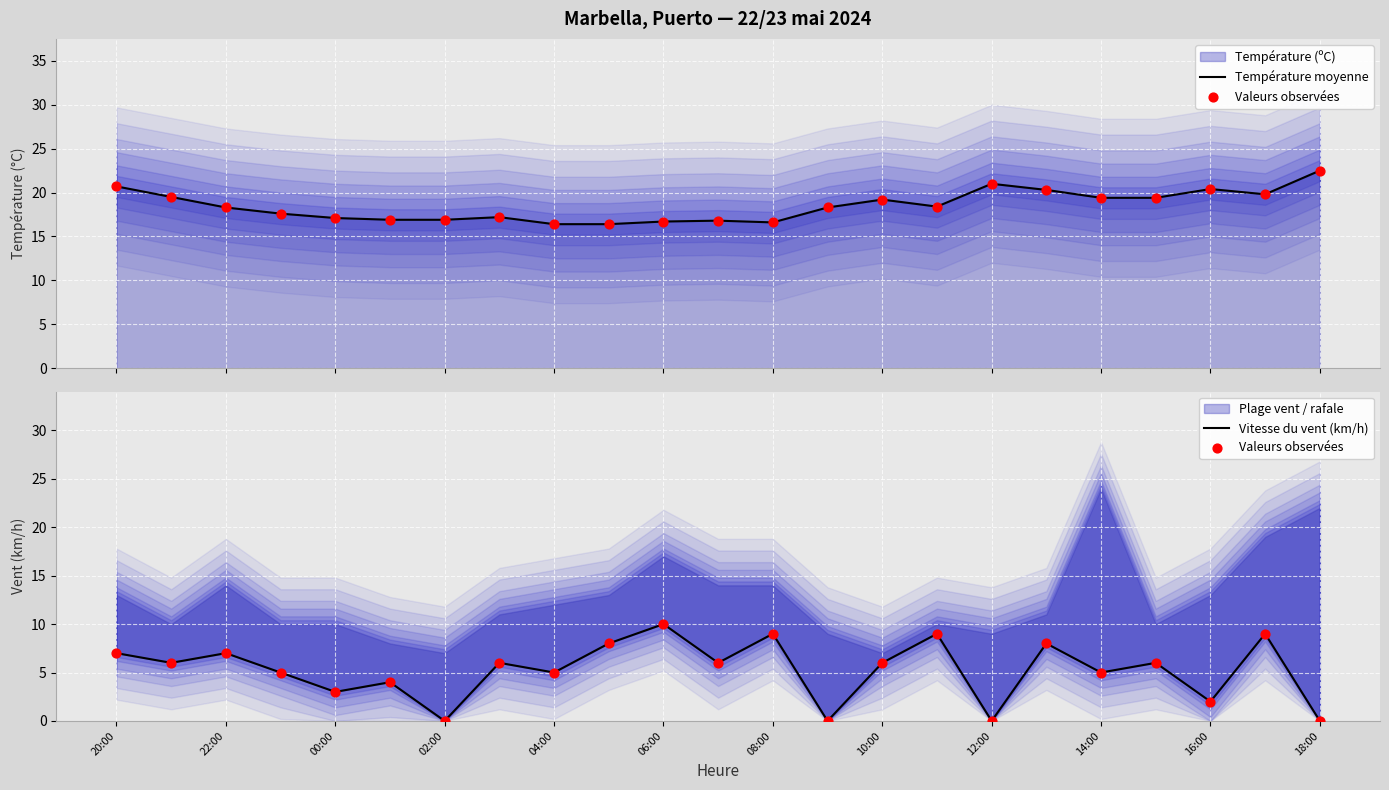

Which series contains the highest Y value?

Température moyenne